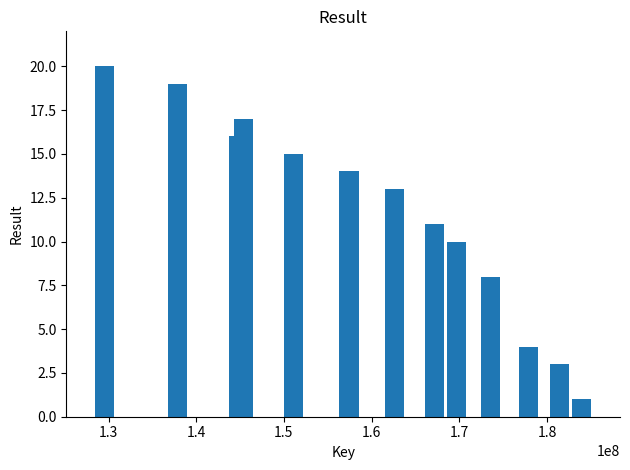

Reading left to right, what are all the values shown in this chart?

20	19	18	16	17	15	14	13	12	11	9	10	7	6	8	5	4	3	2	1